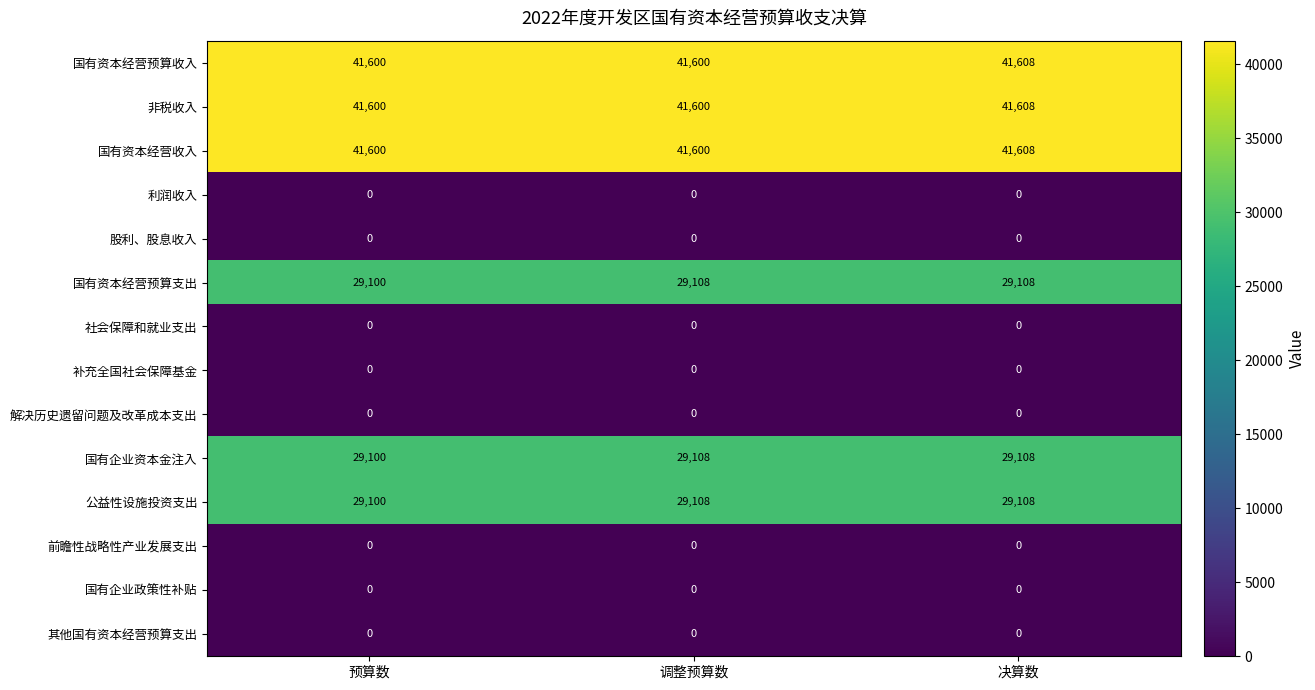

What is the spread (max minus min) of values at 调整预算数?

41600